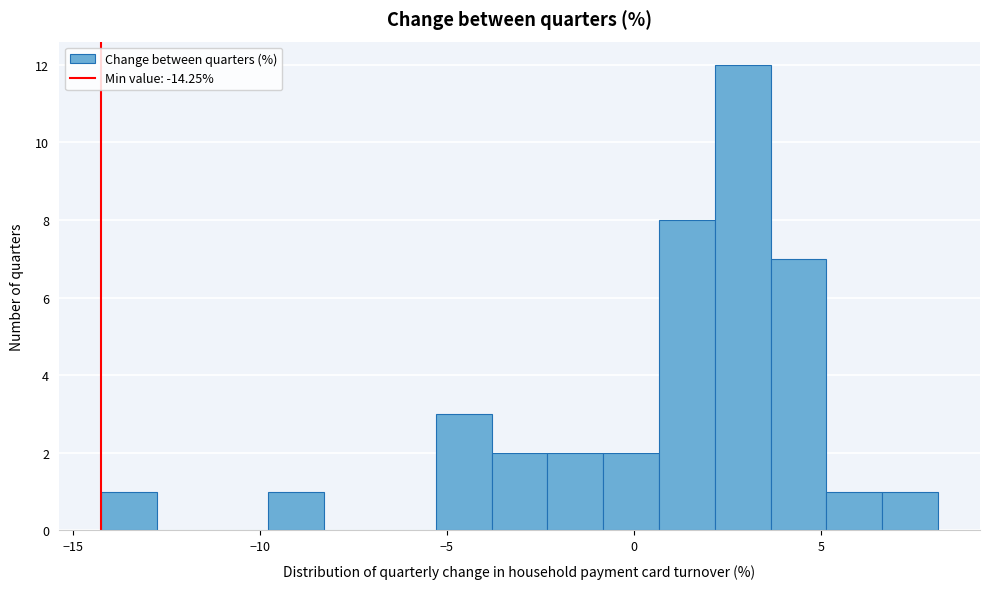

Read against the x-axis, roughly where is the centre of the tallest bar?

3.0